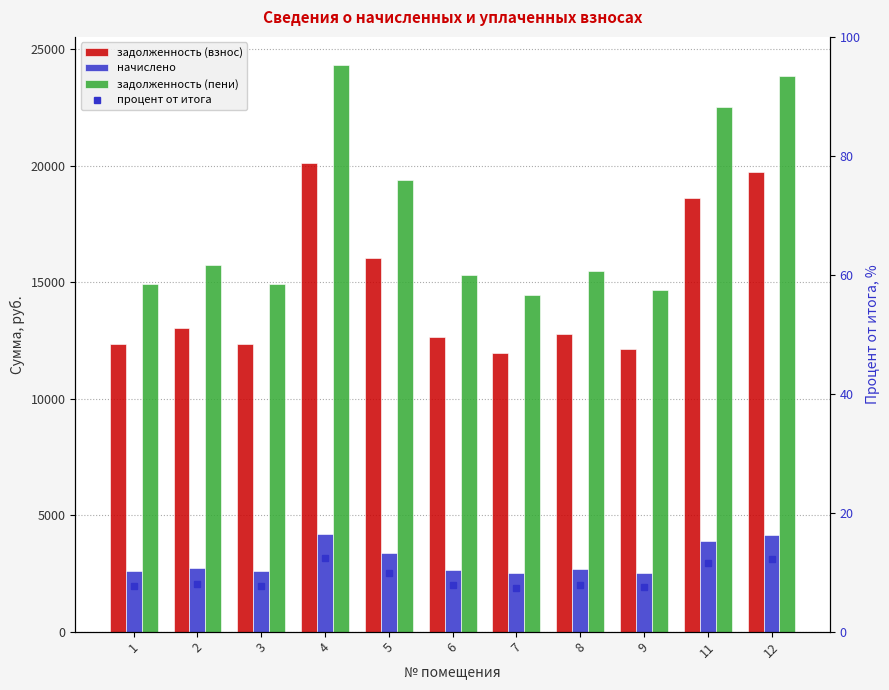

Reading left to right, list all the values displayed in this chart.

задолженность (взнос): 12343.9	13026.1	12343.9	20107.6	16047.1	12668.8	11954.2	12798.7	12116.5	18613.3	19717.8
начислено: 2585.5	2728.4	2585.5	4211.6	3361.2	2653.6	2503.9	2680.8	2537.9	3898.7	4130.0
задолженность (пени): 14929.4	15754.6	14929.4	24319.2	19408.3	15322.3	14458.1	15479.5	14654.4	22512.0	23847.8
процент от итога: 7.6	8.1	7.6	12.4	9.9	7.8	7.4	7.9	7.5	11.5	12.2